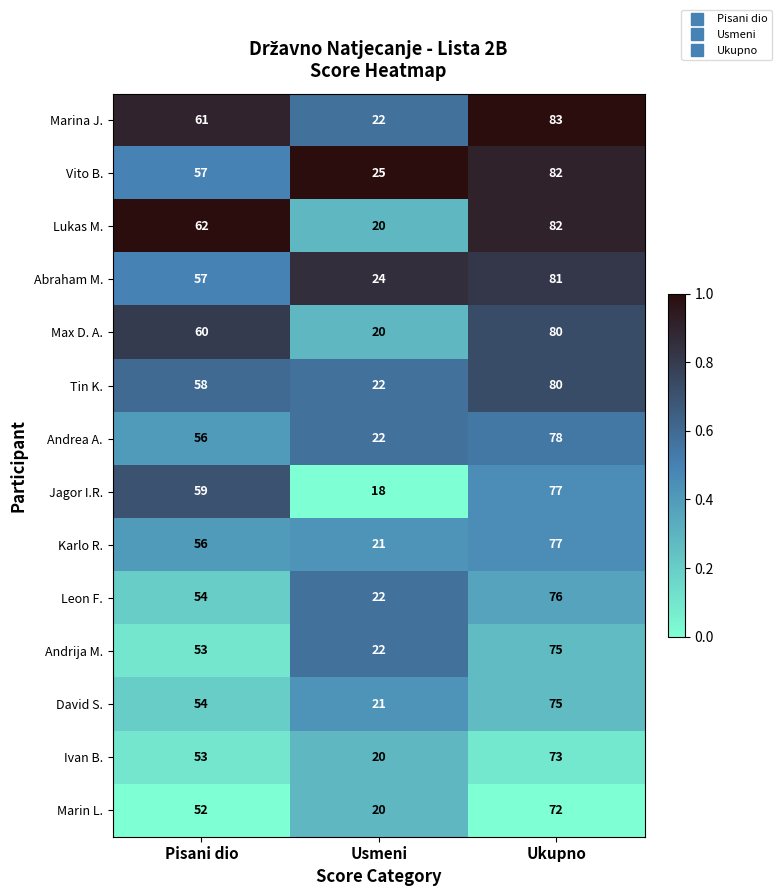

What is the difference between the maximum and minimum values in the Abraham M. series?

57